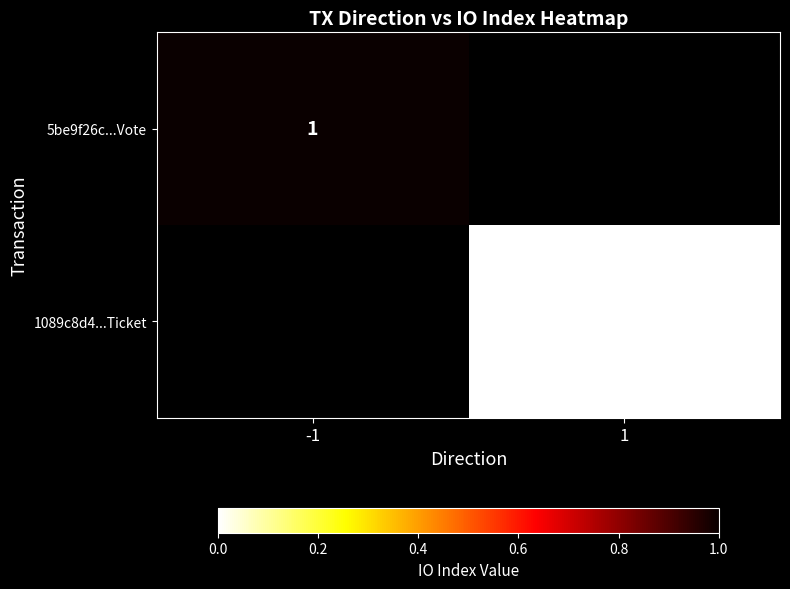

The value of 5be9f26c...Vote at -1 is 1. True or false?

True